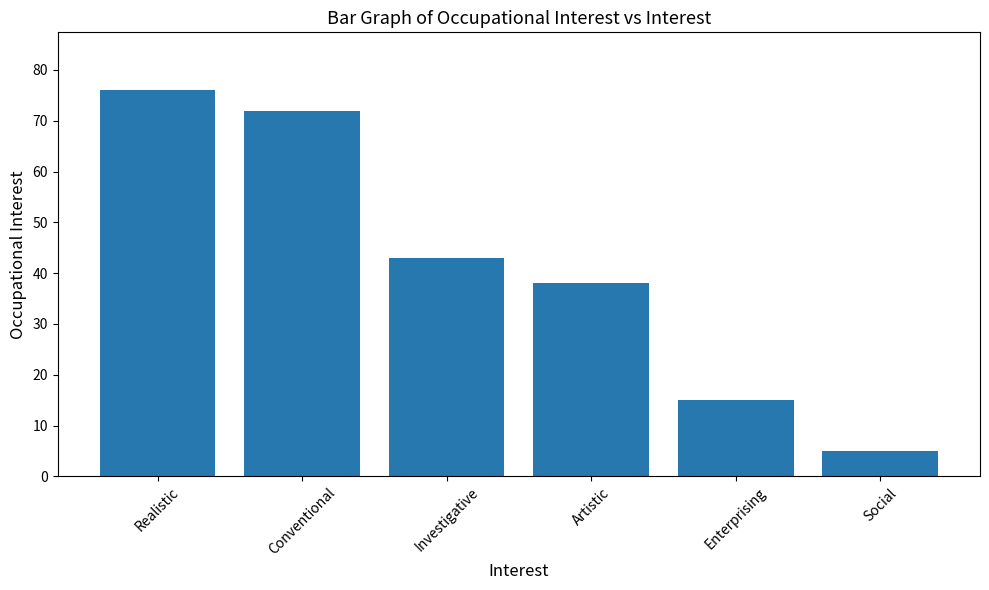

List the labels in order of value, smallest first.

Social, Enterprising, Artistic, Investigative, Conventional, Realistic